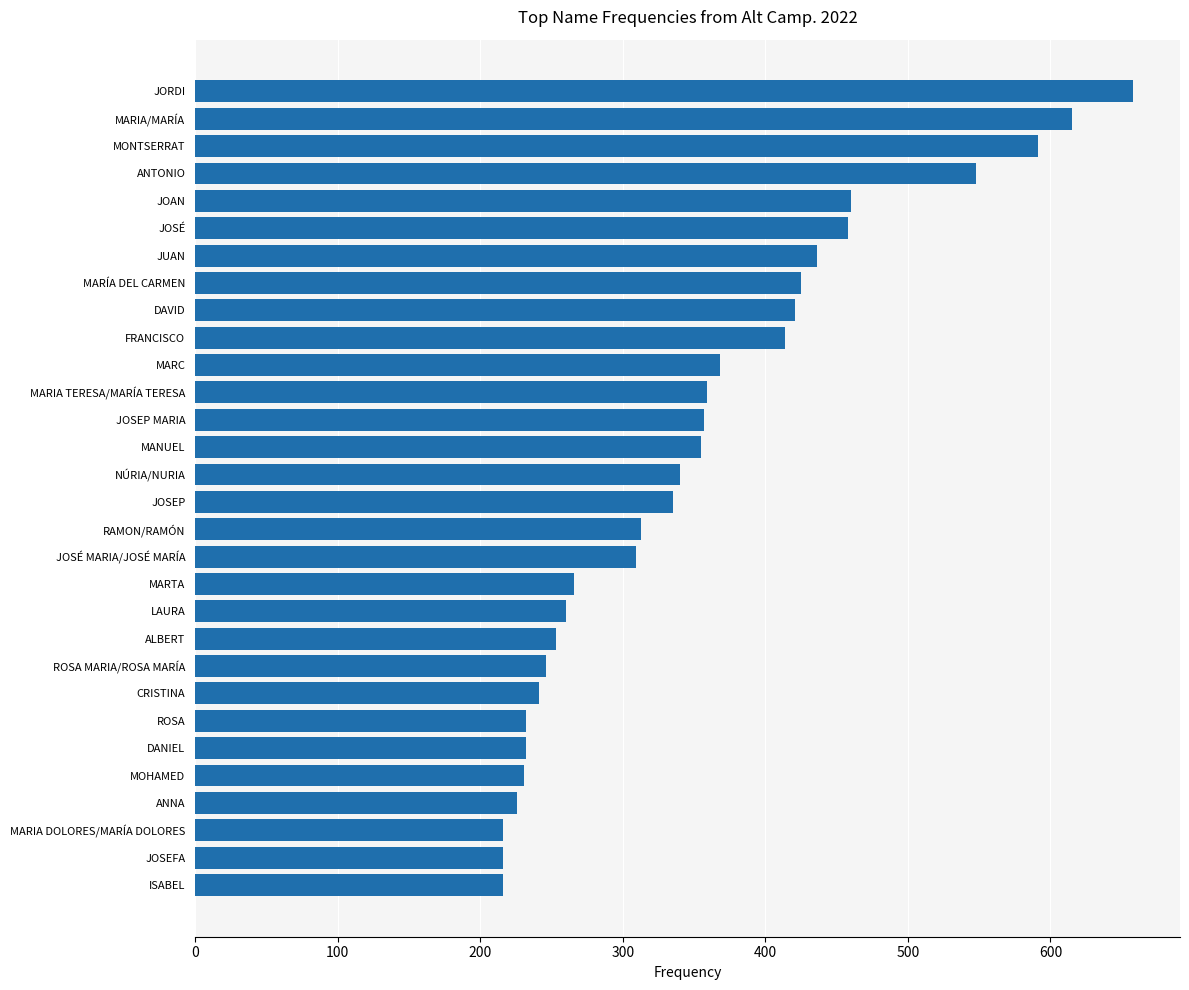

What is the approximate value at ROSA?

232